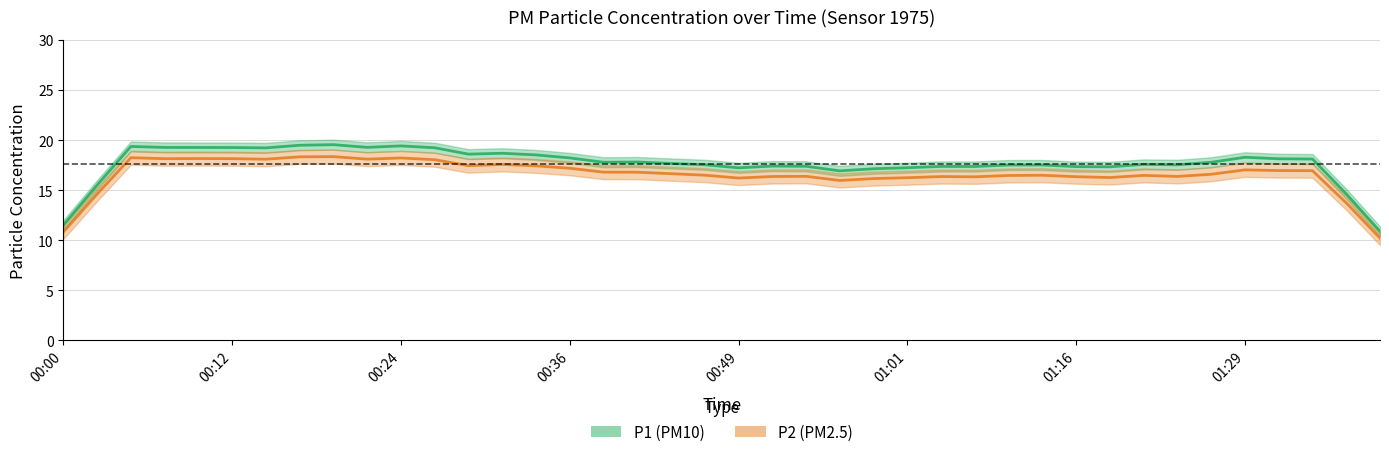

What is the label of the 38th point from the right?

00:05